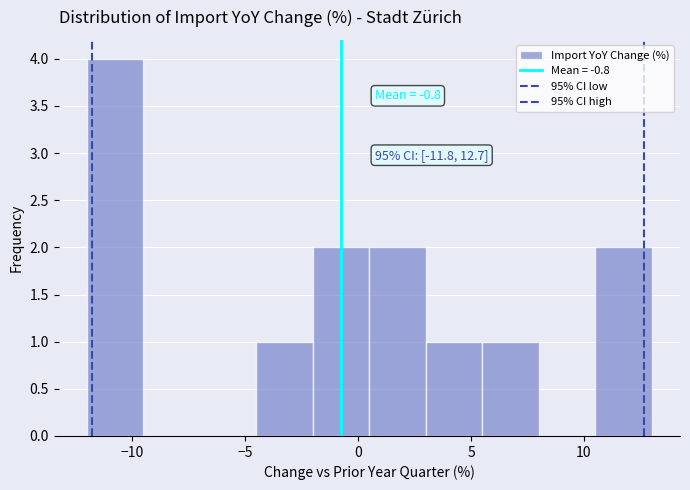

Which range on the x-axis has the tallest bar?

-12.0 to -9.5